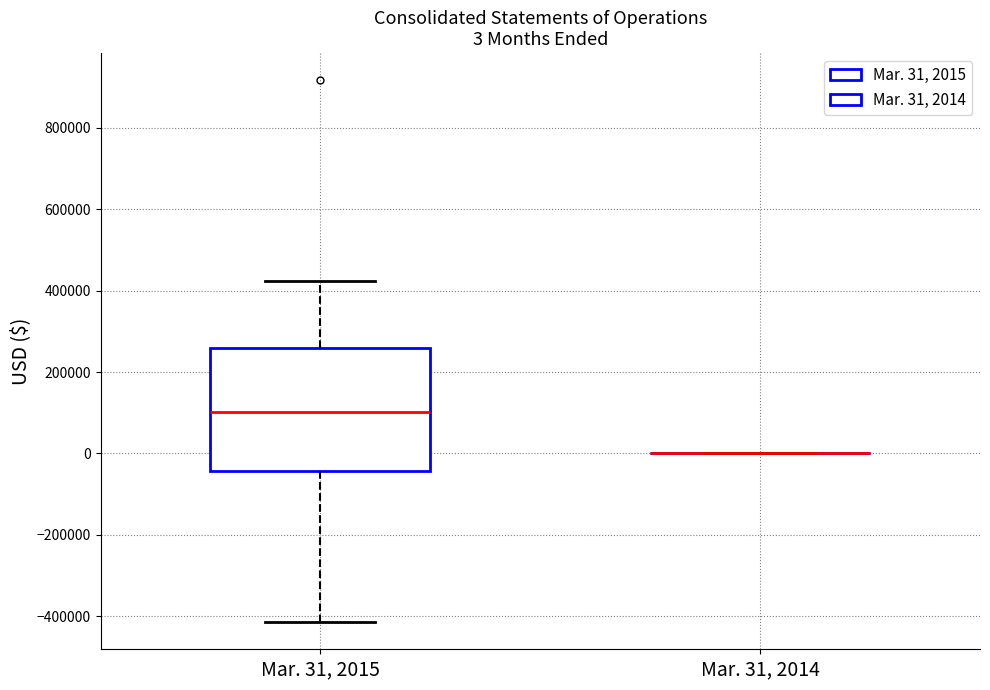

Comparing the boxes themselves (not the whiskers), which one is the tallest?

Mar. 31, 2015